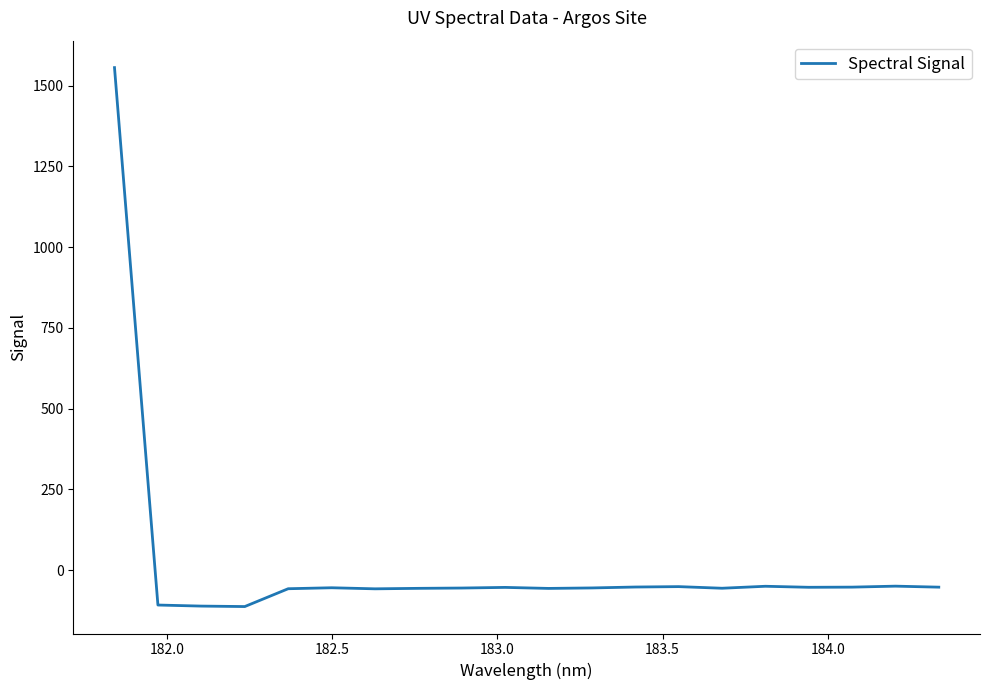

What is the maximum value shown in the chart?

1555.8